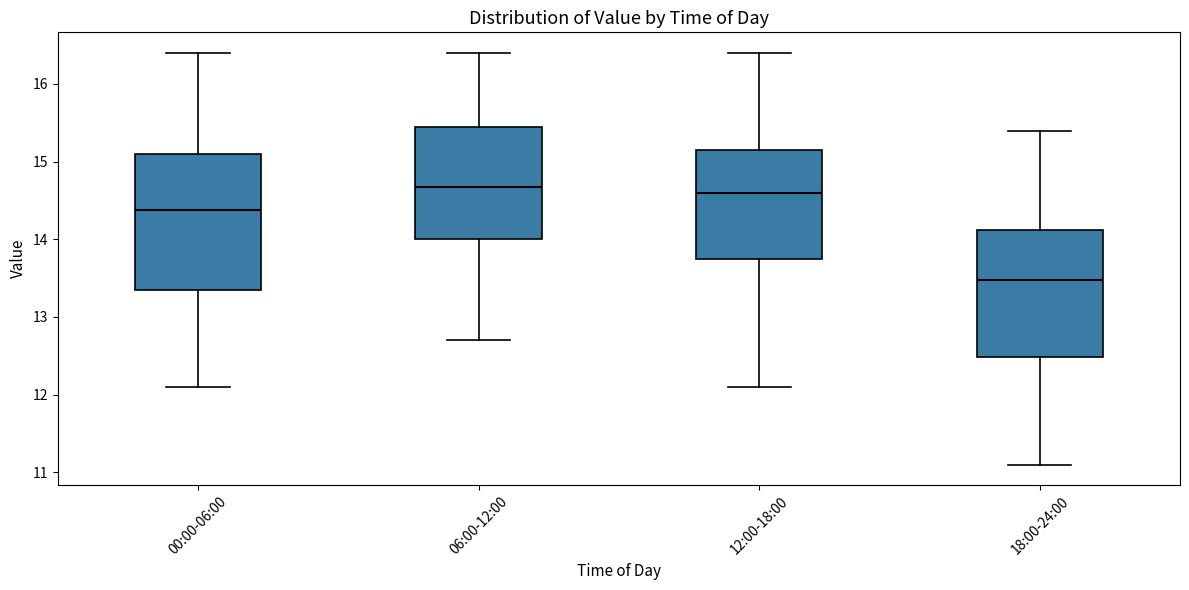

Which box's median line is the lowest?

18:00-24:00